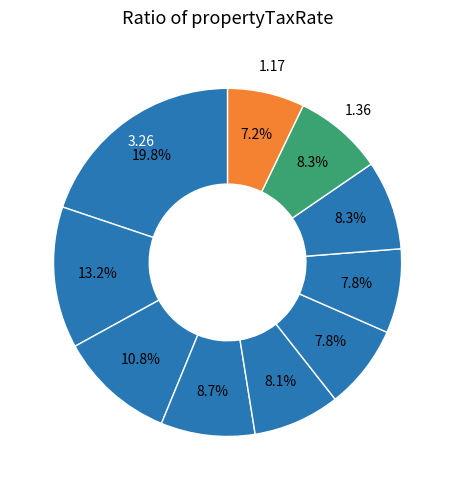

How many slices are in this pie chart?

10